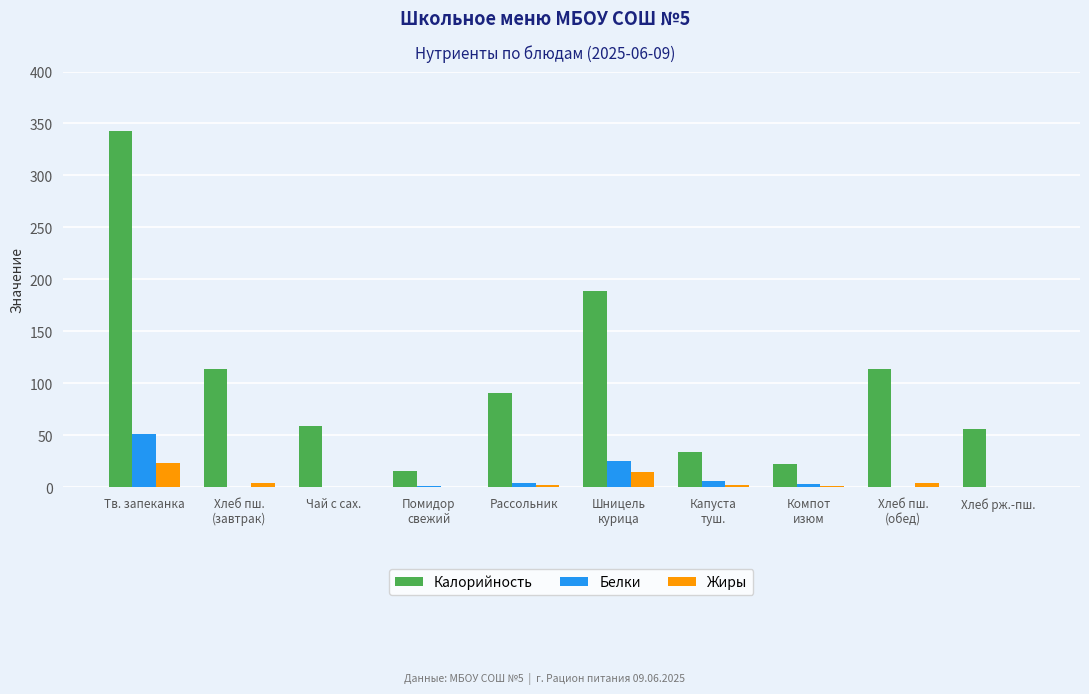

At which label does Калорийность reach its peak?

Тв. запеканка